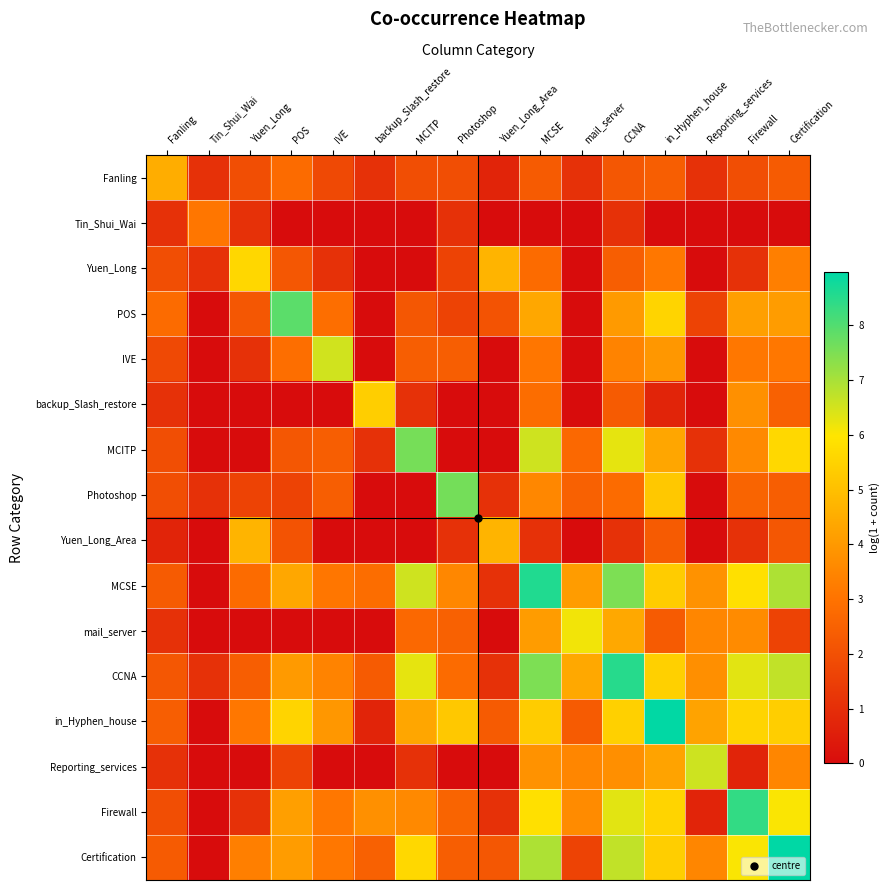

What is the difference between the highest and lowest values at backup_Slash_restore?

5.4